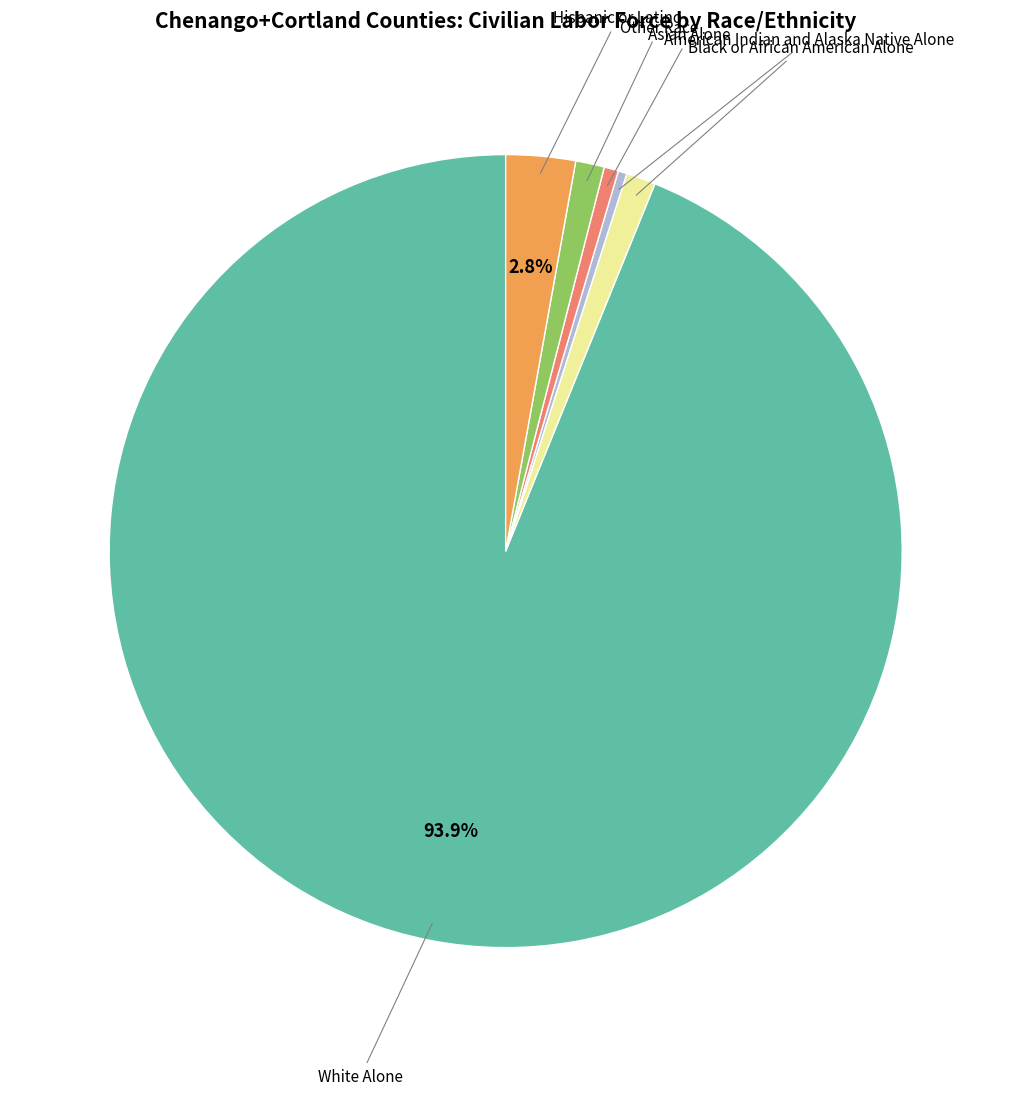

Does any single category account for the majority?

Yes